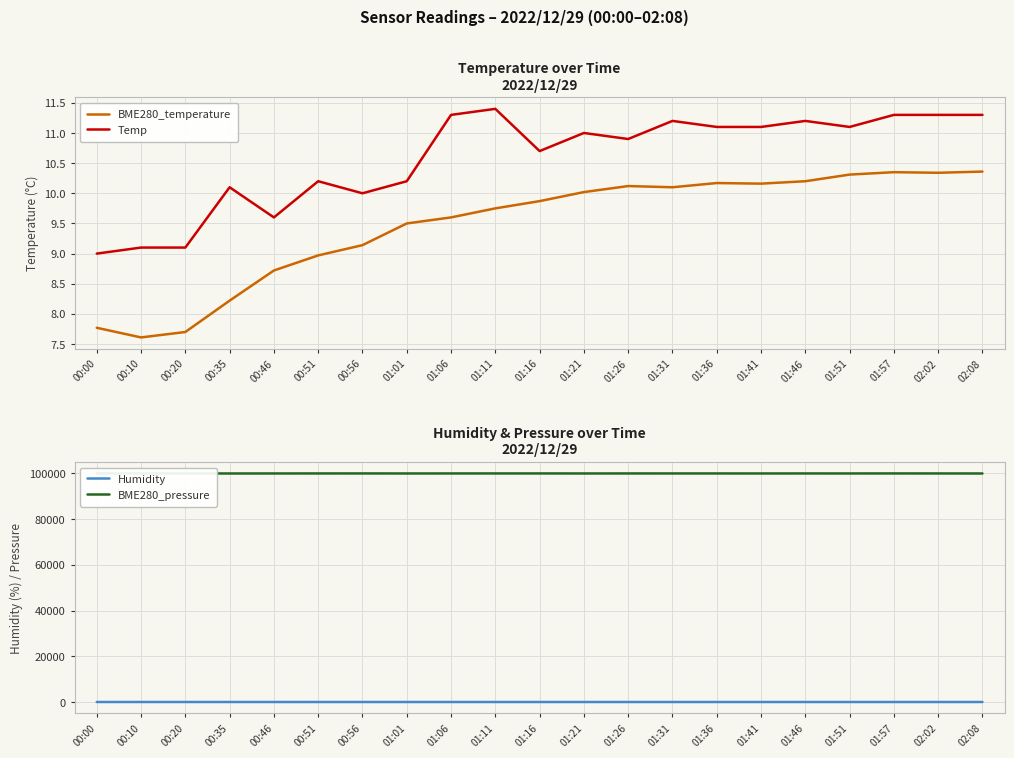

Which series changed the most between 00:20 and 01:36?

BME280_pressure